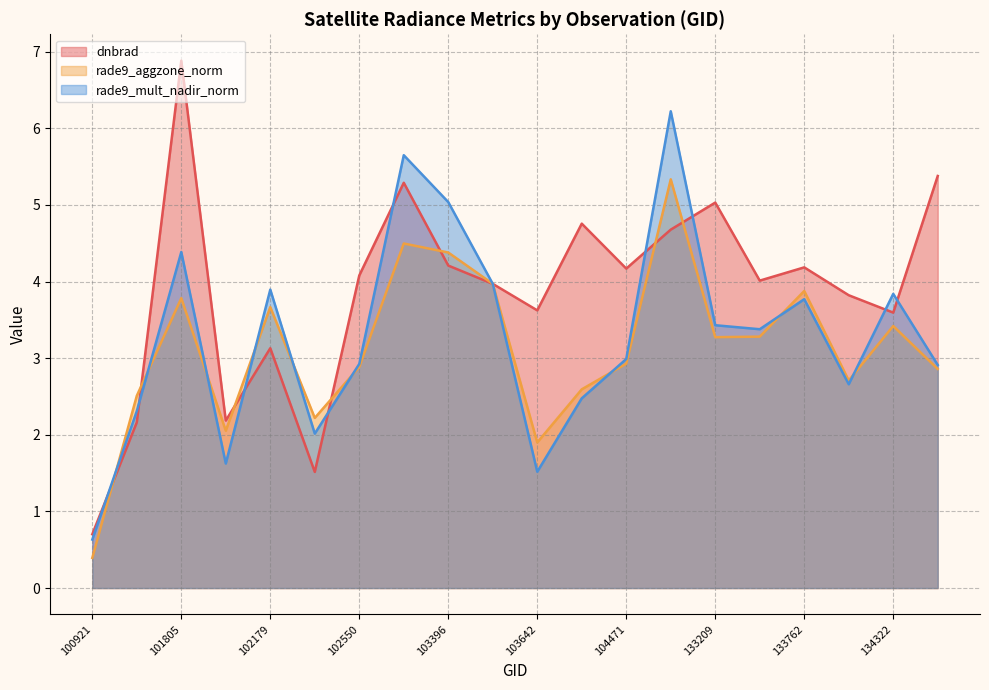

Reading right to left, transcribe all the data shown in this chart.

dnbrad: 134492=5.4	134322=3.6	134138=3.8	133762=4.2	133404=4.0	133209=5.0	132847=4.7	104471=4.2	103988=4.8	103642=3.6	103515=4.0	103396=4.2	103278=5.3	102550=4.1	102300=1.5	102179=3.1	101917=2.2	101805=6.9	101303=2.2	100921=0.7
rade9_aggzone_norm: 134492=2.9	134322=3.4	134138=2.7	133762=3.9	133404=3.3	133209=3.3	132847=5.3	104471=2.9	103988=2.6	103642=1.9	103515=4.0	103396=4.4	103278=4.5	102550=2.9	102300=2.2	102179=3.7	101917=2.1	101805=3.8	101303=2.5	100921=0.4
rade9_mult_nadir_norm: 134492=2.9	134322=3.8	134138=2.7	133762=3.8	133404=3.4	133209=3.4	132847=6.2	104471=3.0	103988=2.5	103642=1.5	103515=4.0	103396=5.0	103278=5.6	102550=2.9	102300=2.0	102179=3.9	101917=1.6	101805=4.4	101303=2.3	100921=0.6